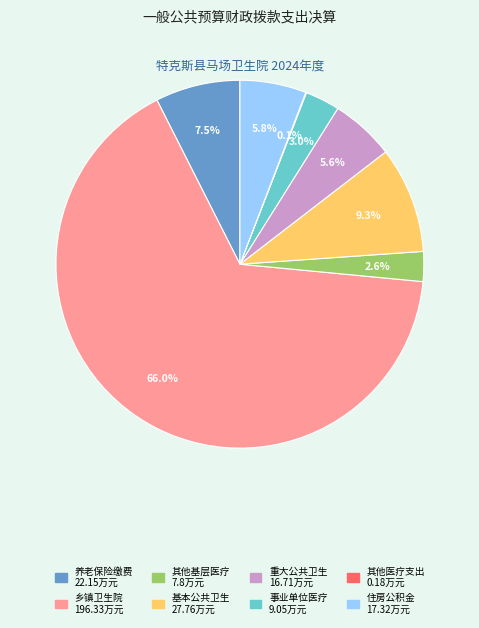

Does any single category account for the majority?

Yes